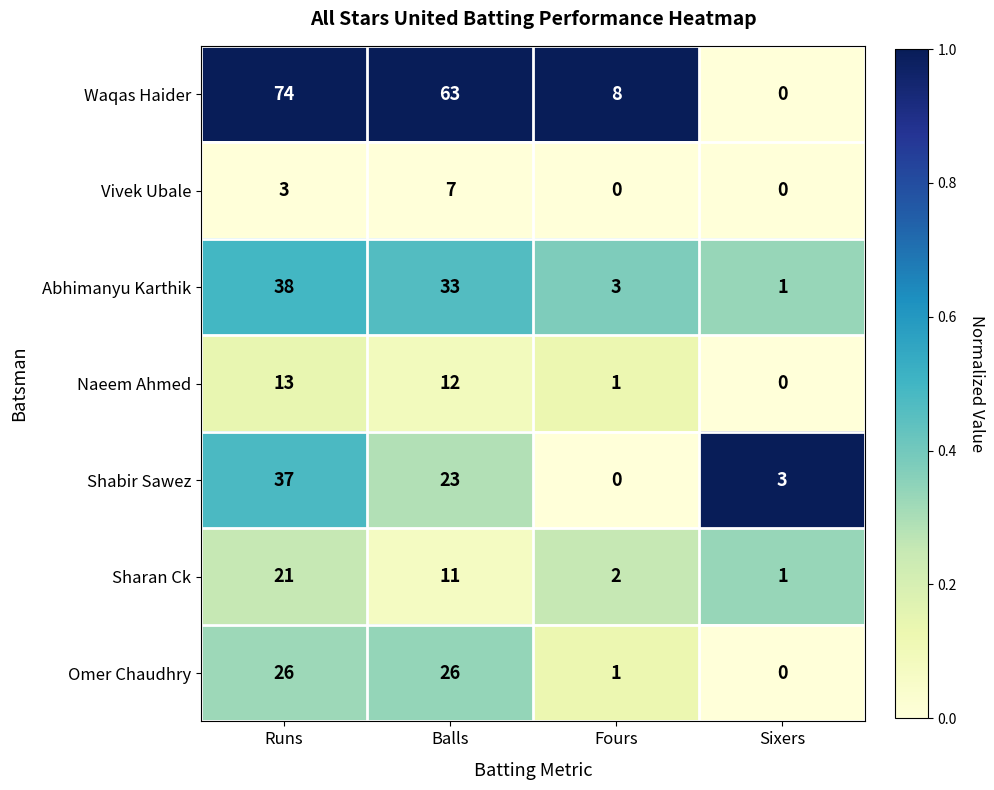

How many series are shown in this chart?

7